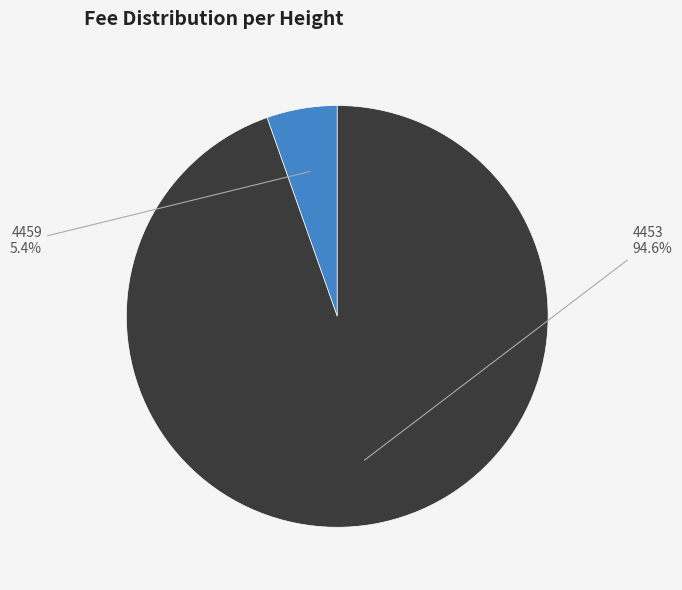

Count the number of slices in the pie.

2